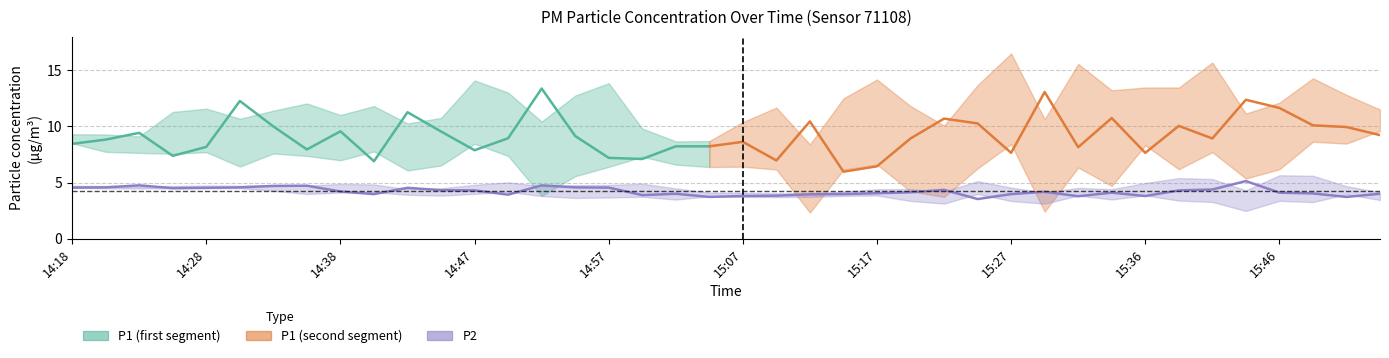

What is the label of the 32nd point from the right?

14:38